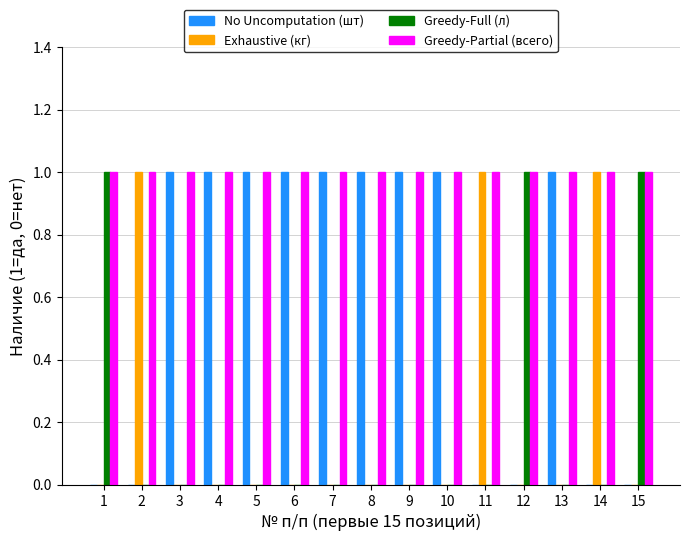

The Greedy-Full (л) series shows -1 at 7. True or false?

False